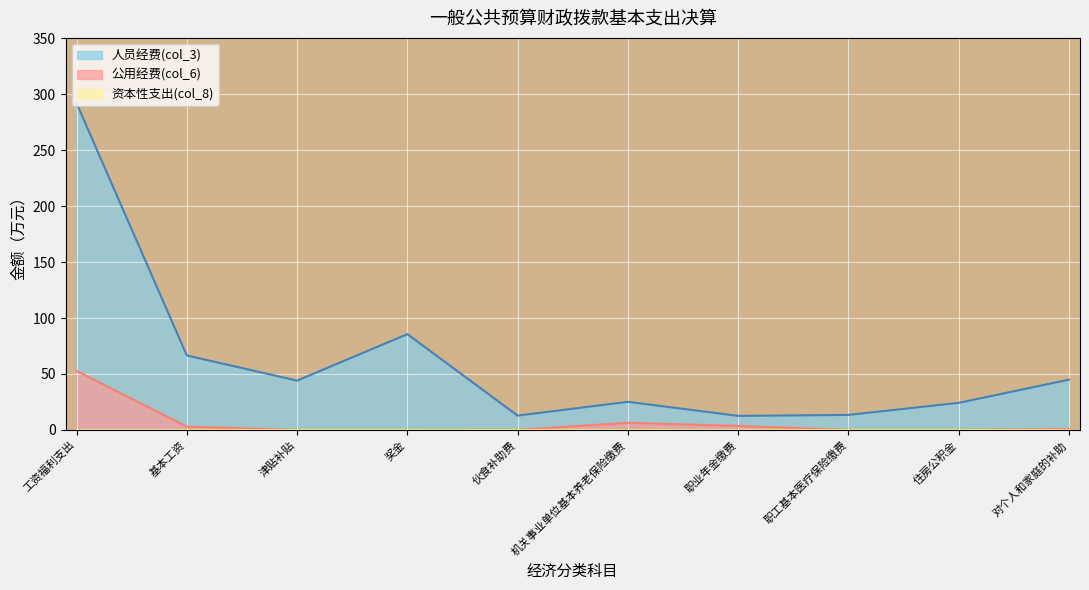

Which series has the largest total across all categories?

人员经费(col_3)